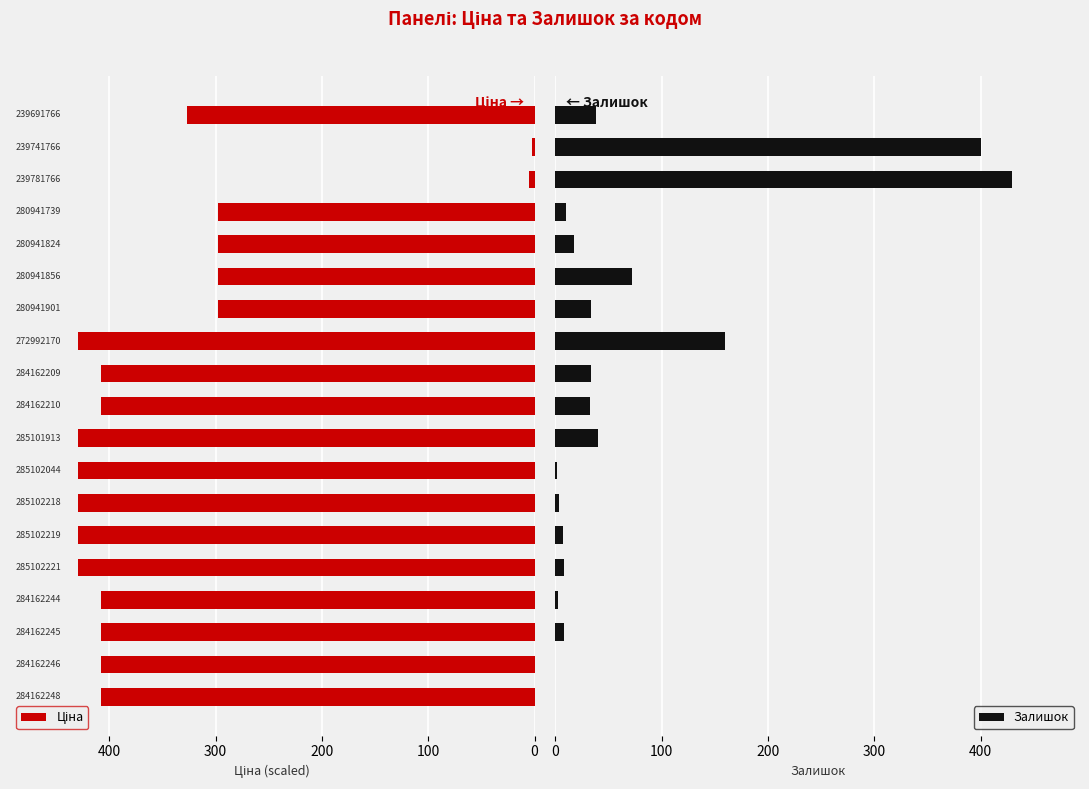

What are all the series names shown in the legend?

Ціна, Залишок